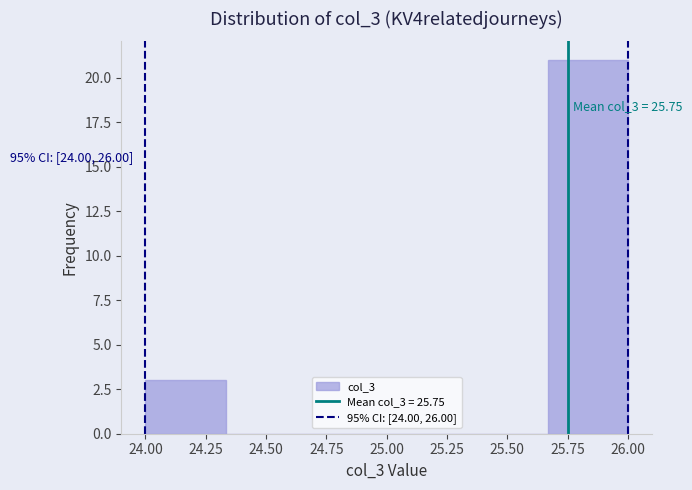

Which range on the x-axis has the tallest bar?

25.65 to 26.00